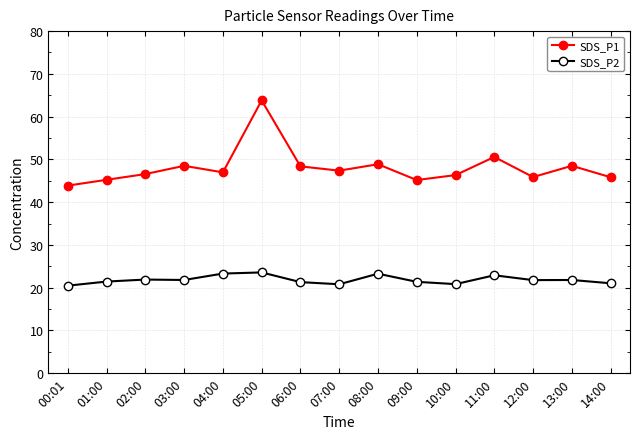

How many distinct data groups are displayed?

2